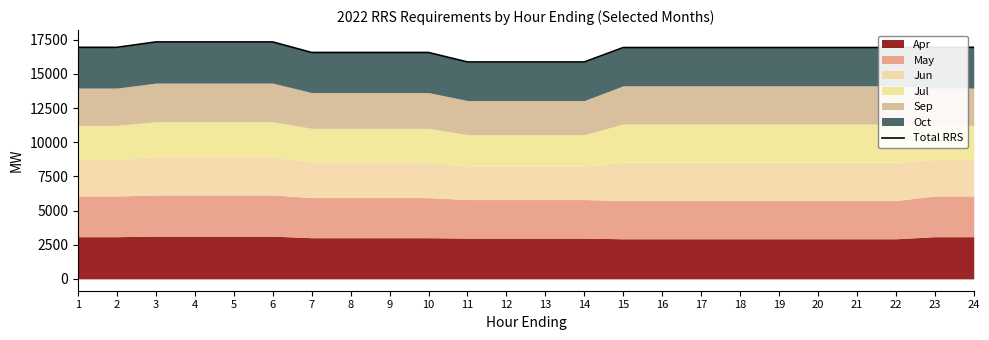

Reading right to left, extract all data points from this chart.

16950	16950	16936	16936	16936	16936	16936	16936	16936	16936	15880	15880	15880	15880	16573	16573	16573	16573	17346	17346	17346	17346	16950	16950